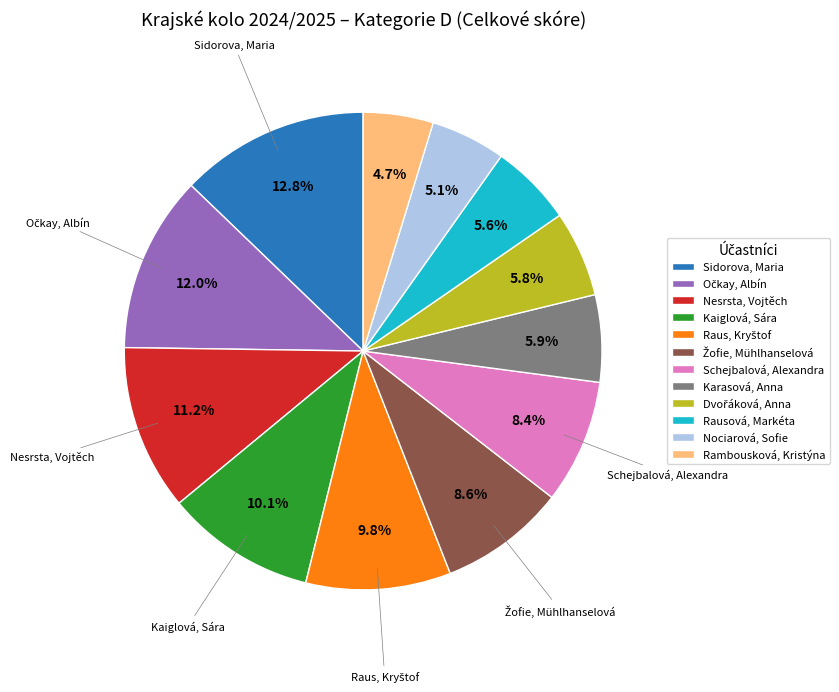

Is the sum of Kaiglová, Sára and Nesrsta, Vojtěch greater than half?

No